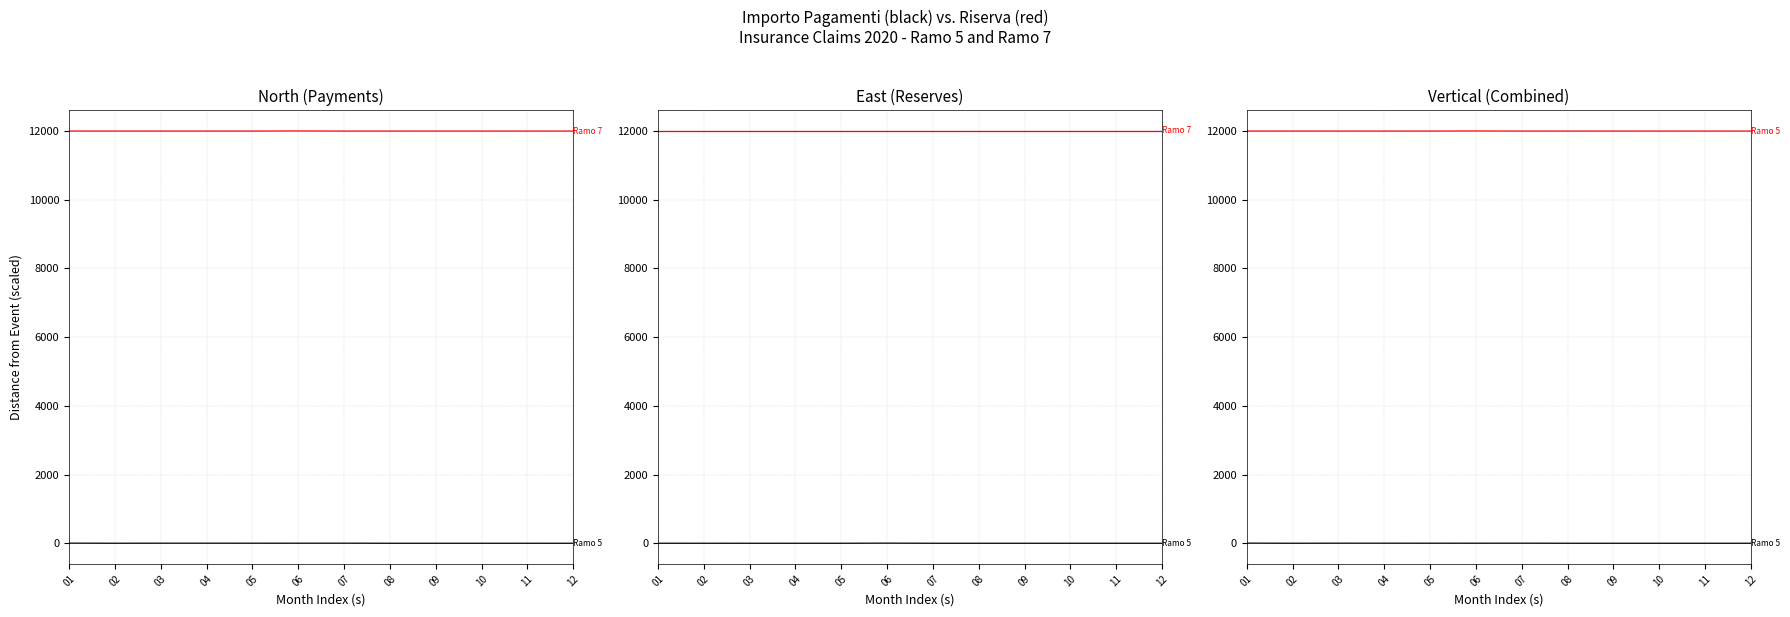

Which category has the highest value across all series?

06